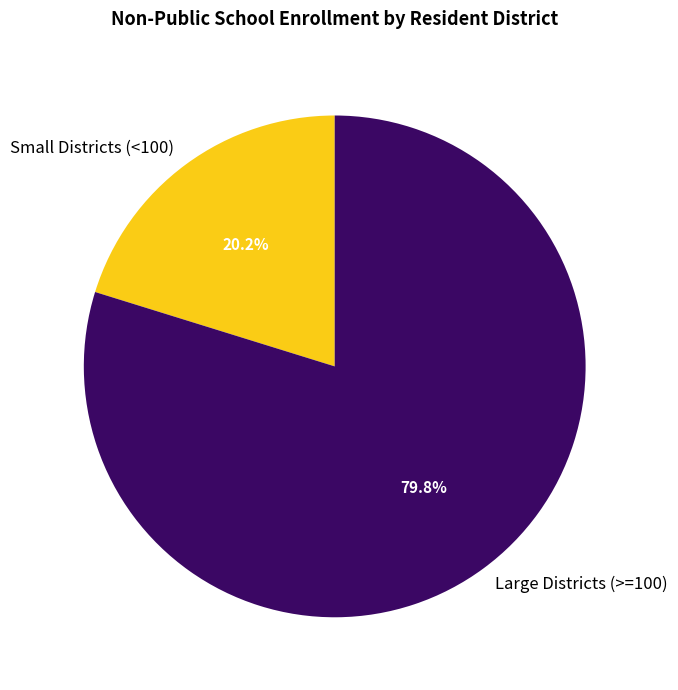

Between Small Districts (<100) and Large Districts (>=100), which is larger?

Large Districts (>=100)